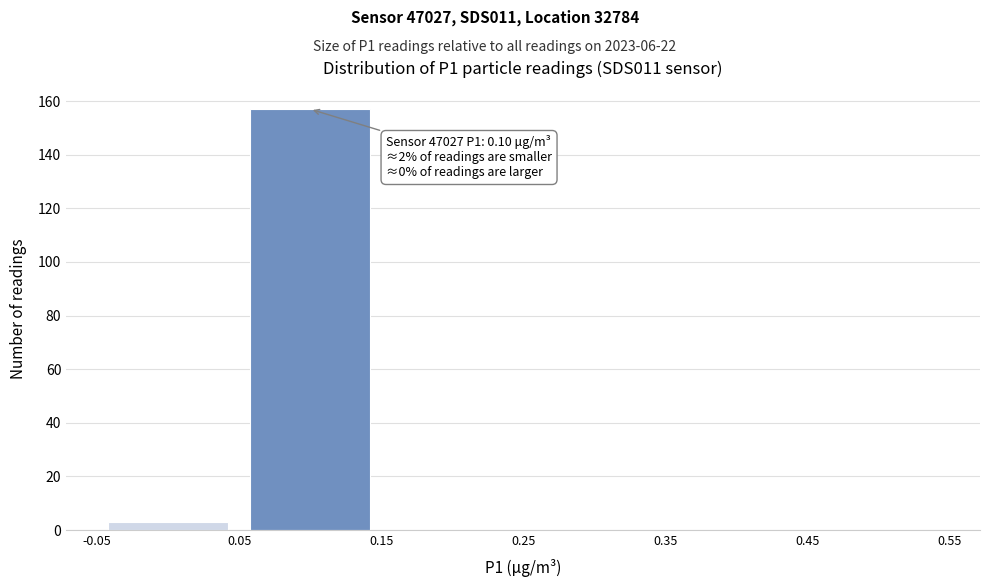

Which range on the x-axis has the tallest bar?

0.05 to 0.15